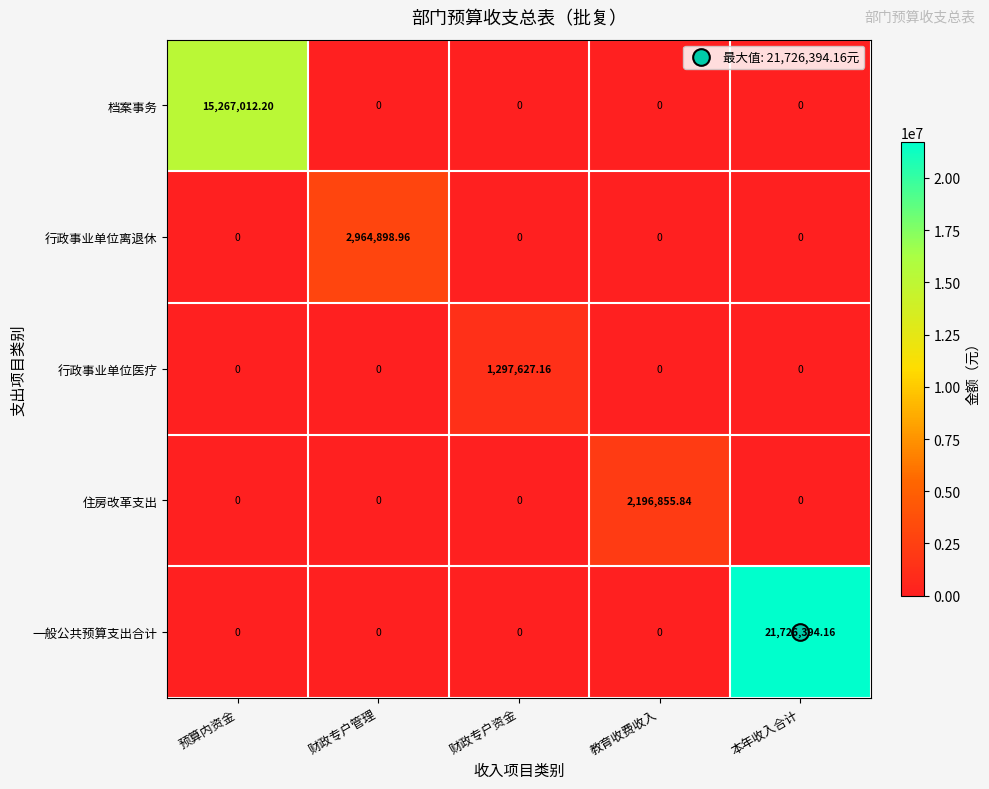

Which series has the widest spread of values?

一般公共预算支出合计